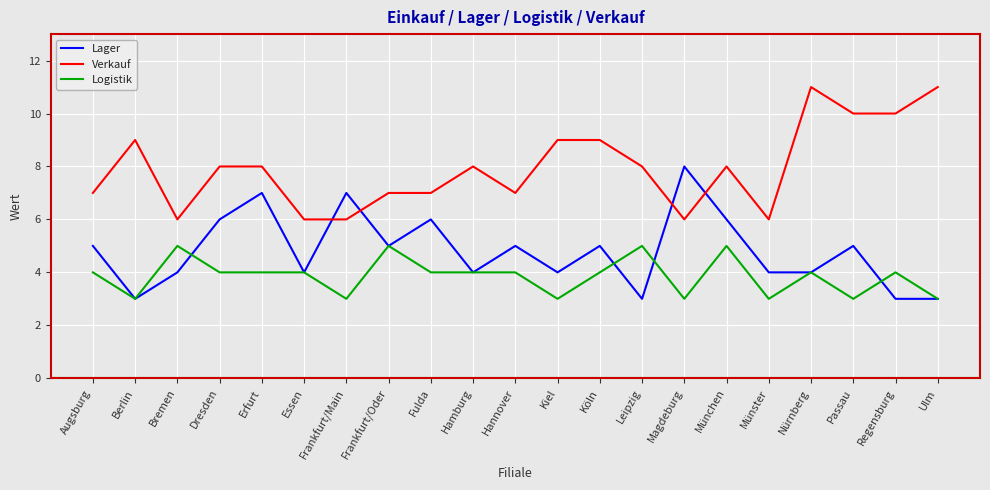

What is the maximum value shown in the chart?

11